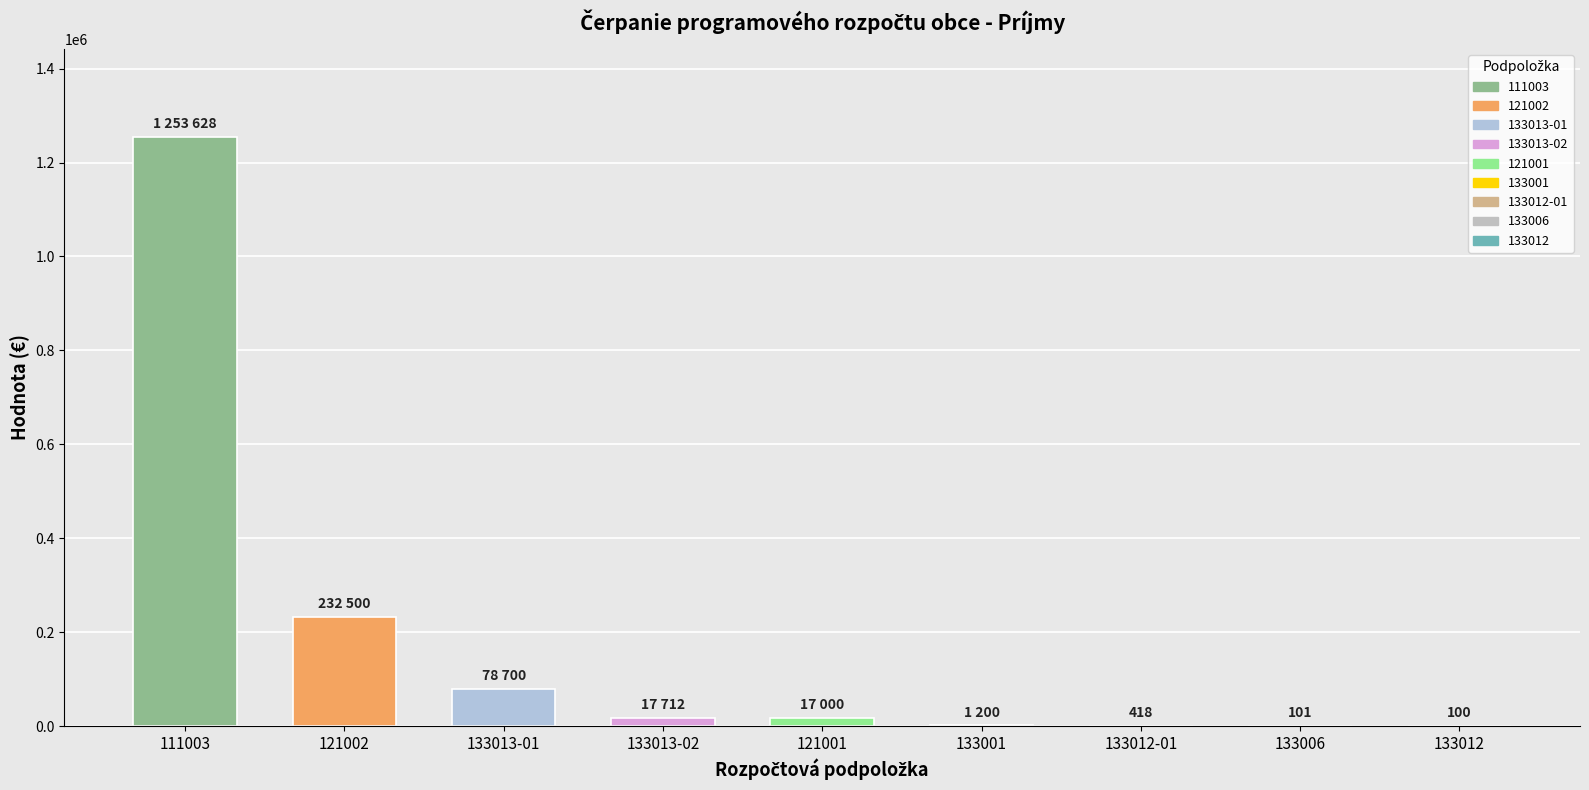

True or false: the data shows 232500 at 121002.

True